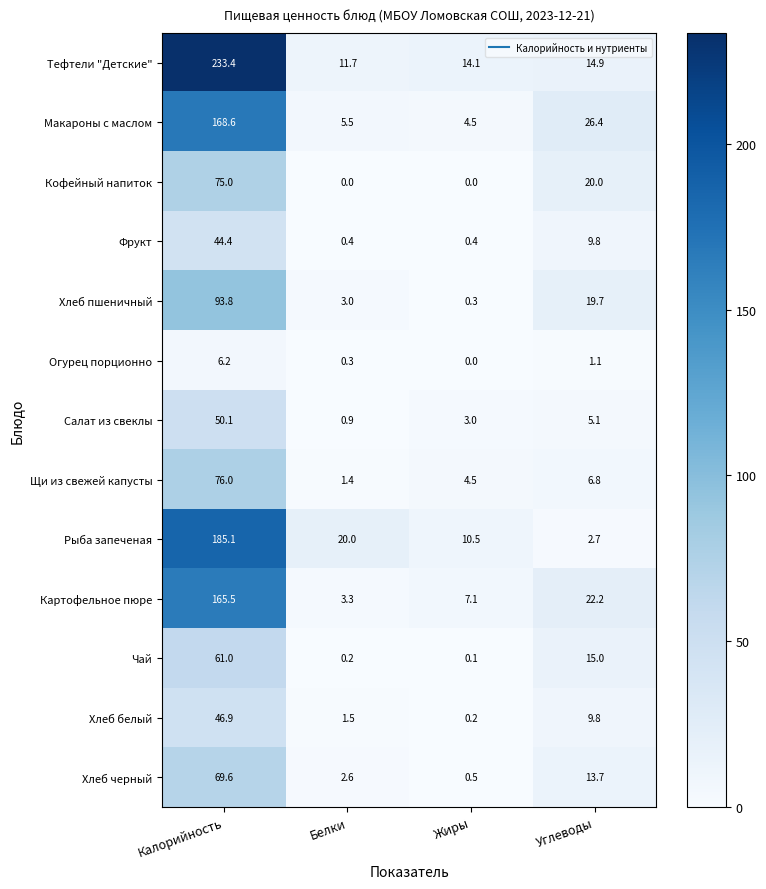

True or false: Хлеб черный has a value of 18.7 at Углеводы.

False